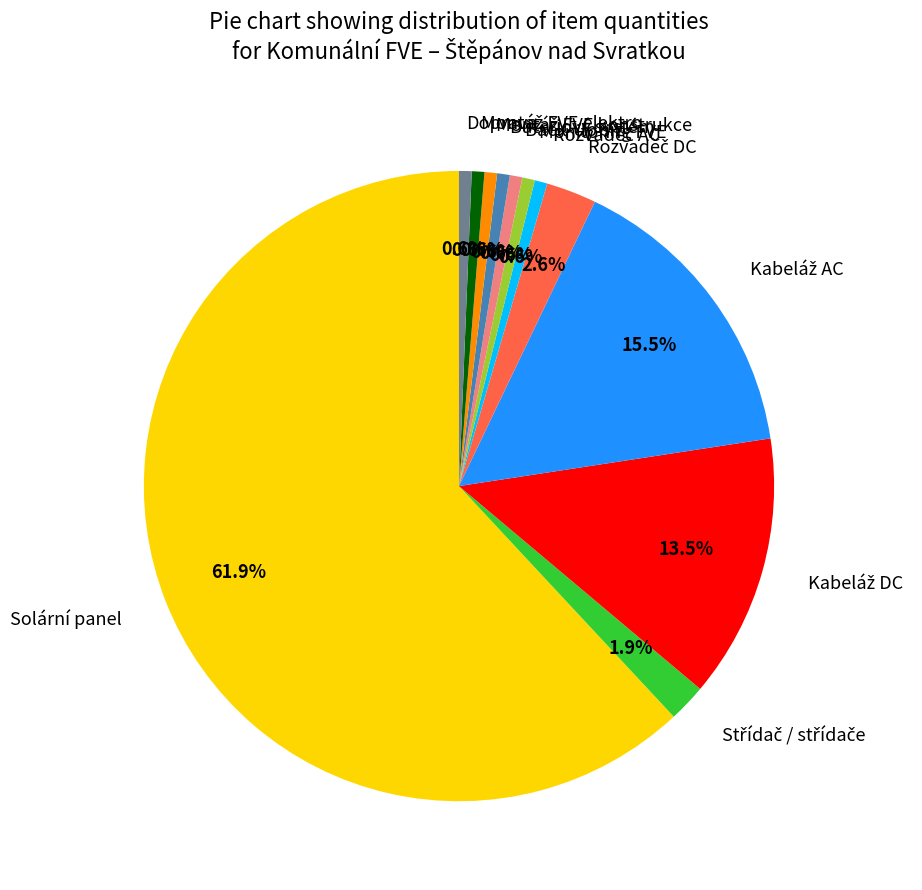

Between Doprava and Solární panel, which is larger?

Solární panel